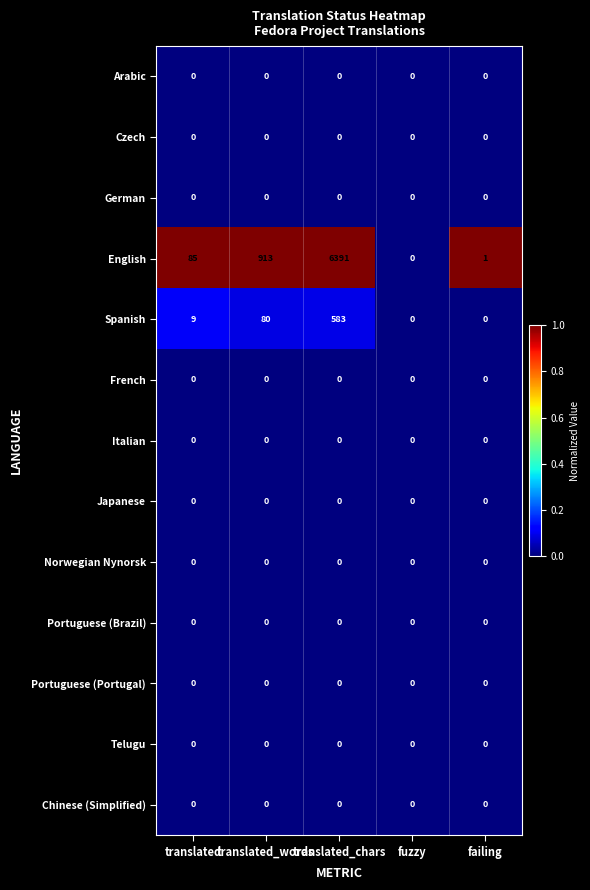

At which category is the sum across all series the highest?

translated_chars